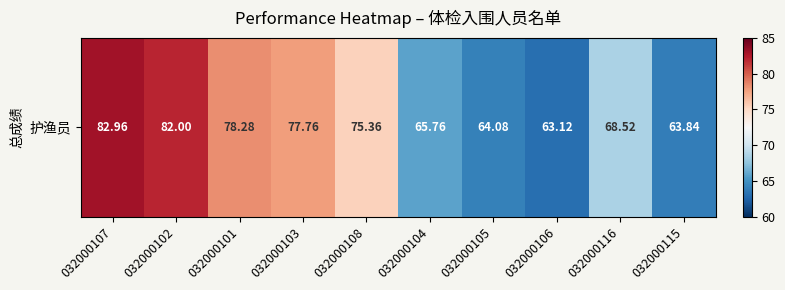

Between 032000115 and 032000105, which is larger?

032000105